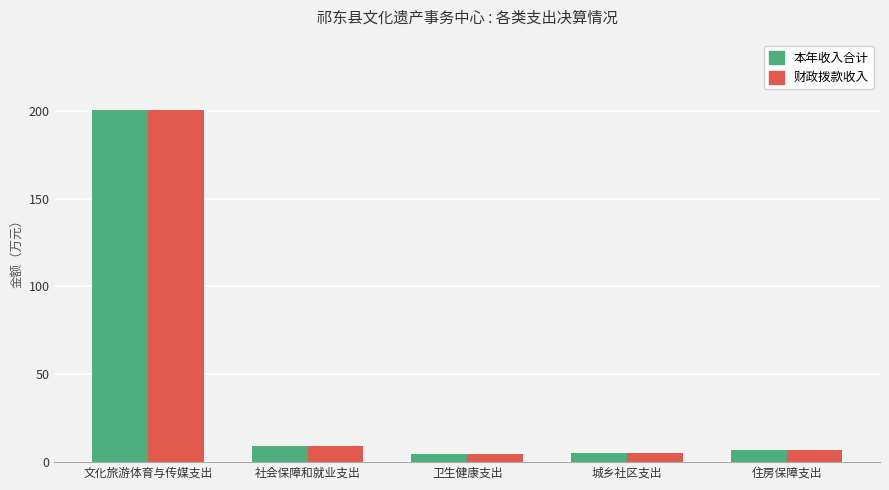

How many bars are there in each group?

2